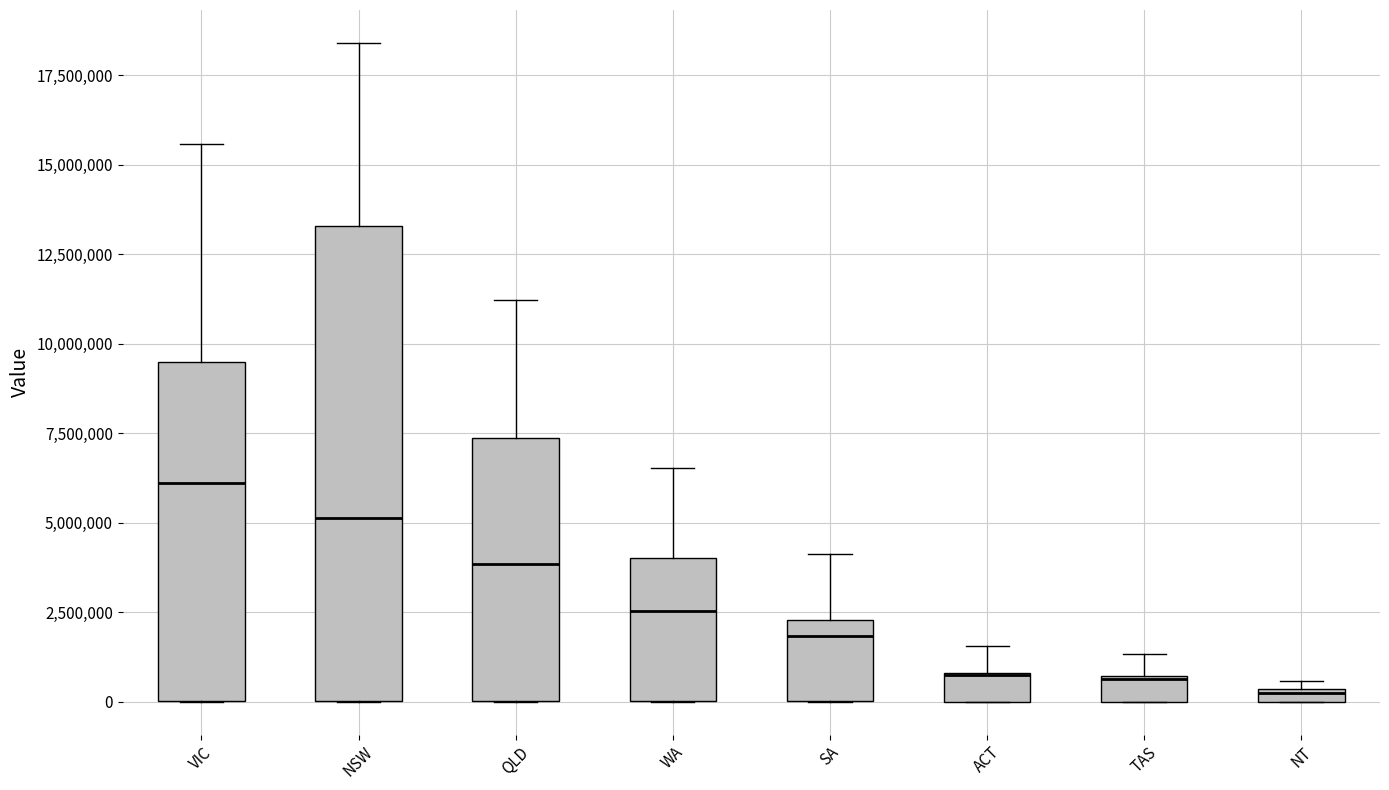

Where is the lower edge of the box for SA on the y-axis? The values are not printed on the chart, so give them approximately, as read against the axis.

0